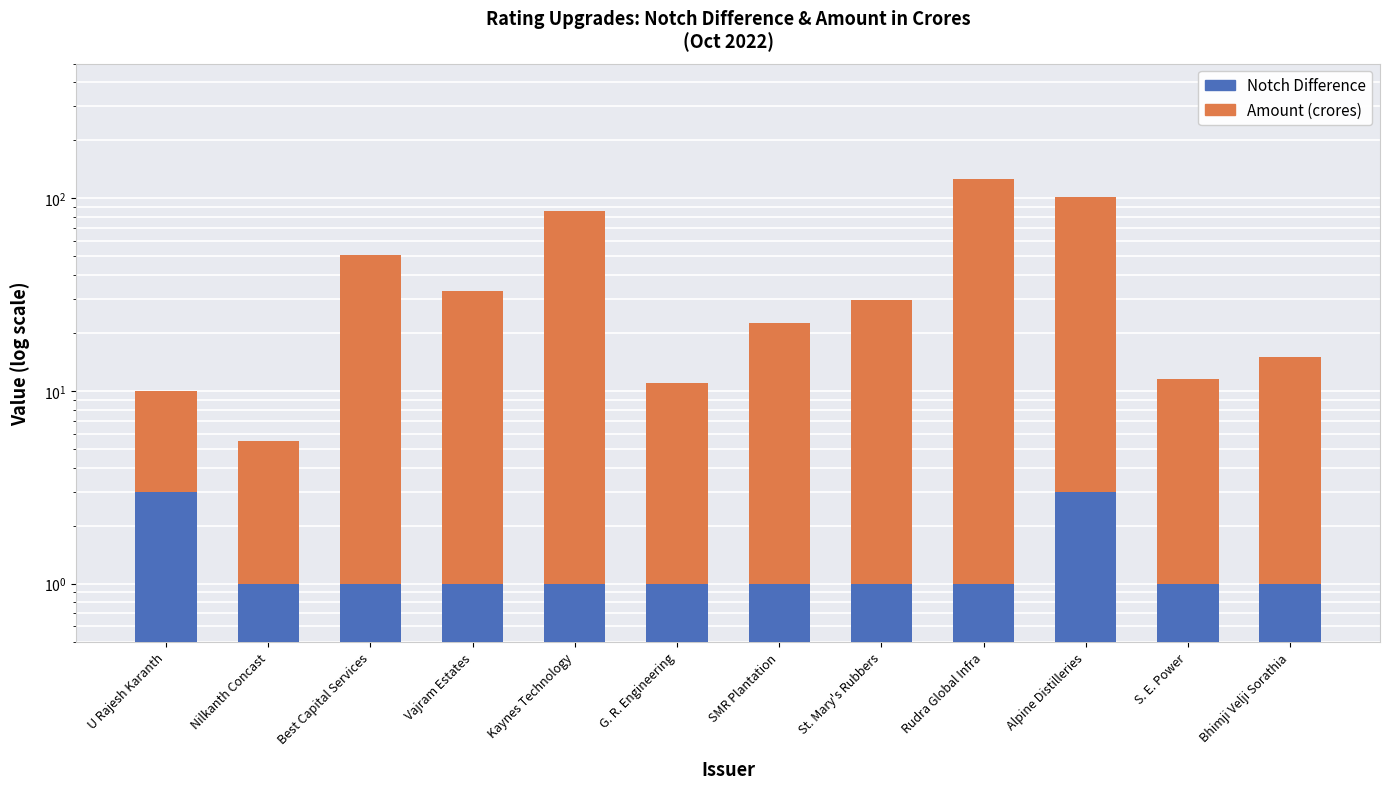

What is the difference between the maximum and minimum values in the Notch Difference series?

2.0